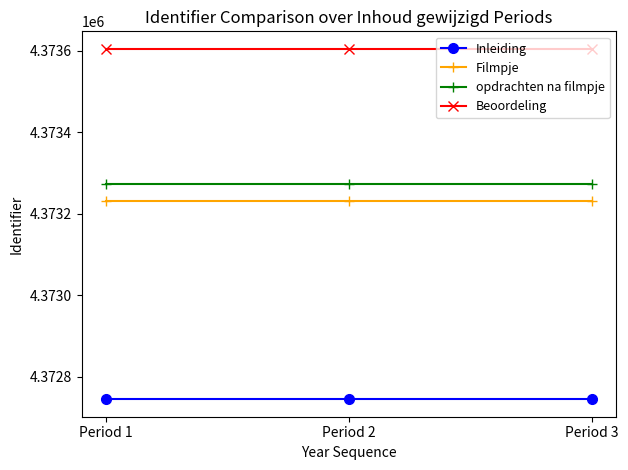

Read the opdrachten na filmpje value at Period 3.

4373274